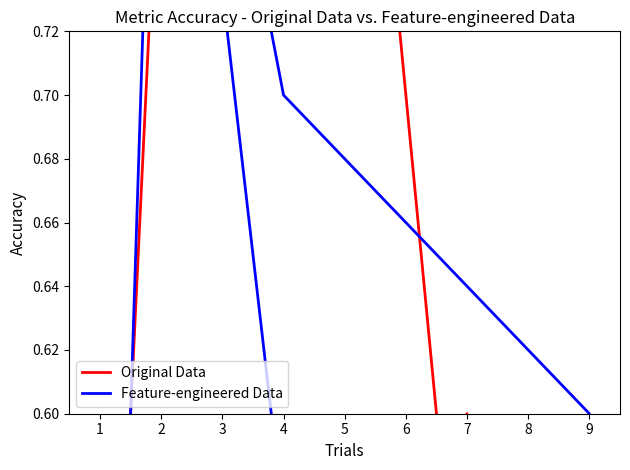

Rank the series by their maximum value, from lowest to highest.

Original Data, Feature-engineered Data